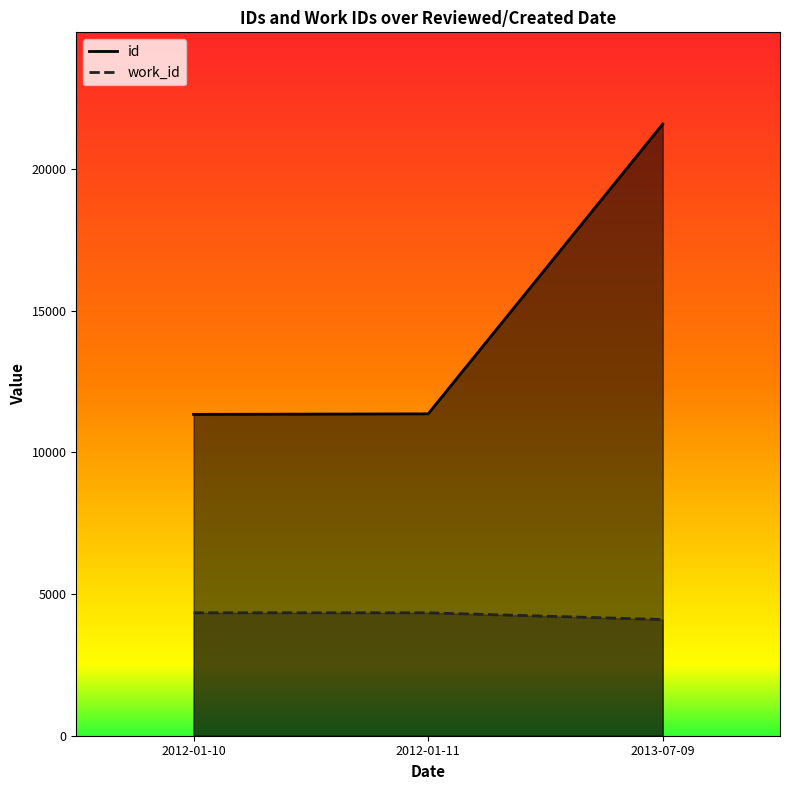

Count the number of categories in the chart.

3